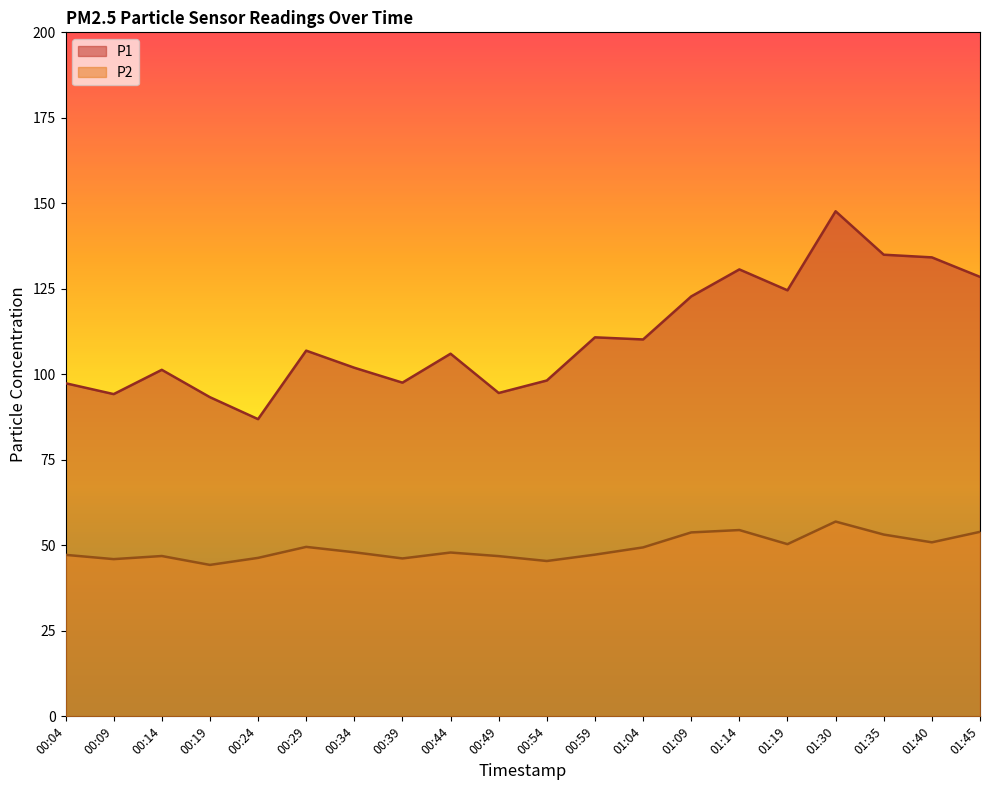

Which has a higher value, 00:19 or 00:44?

00:44